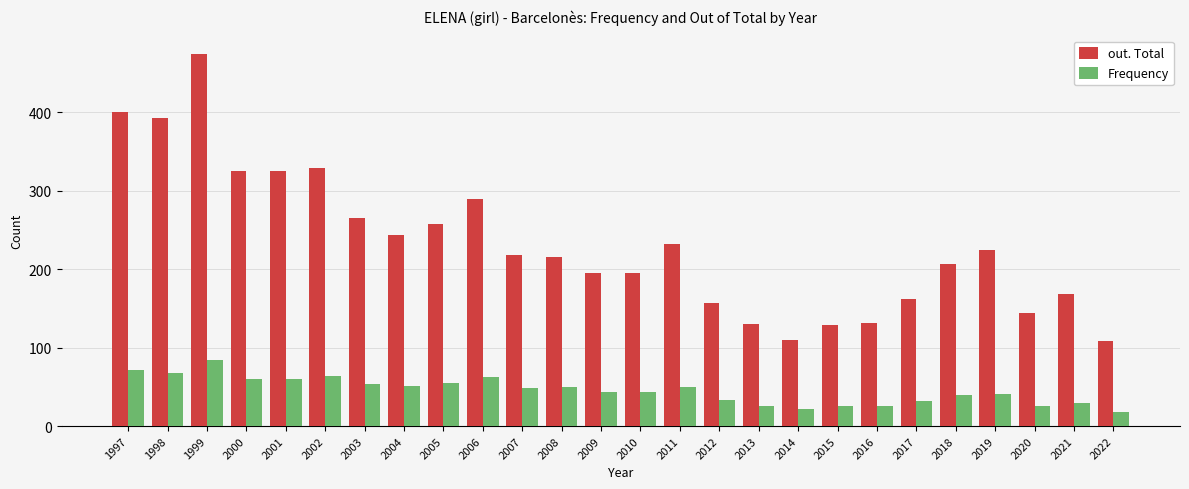

At which label does Frequency reach its peak?

1999